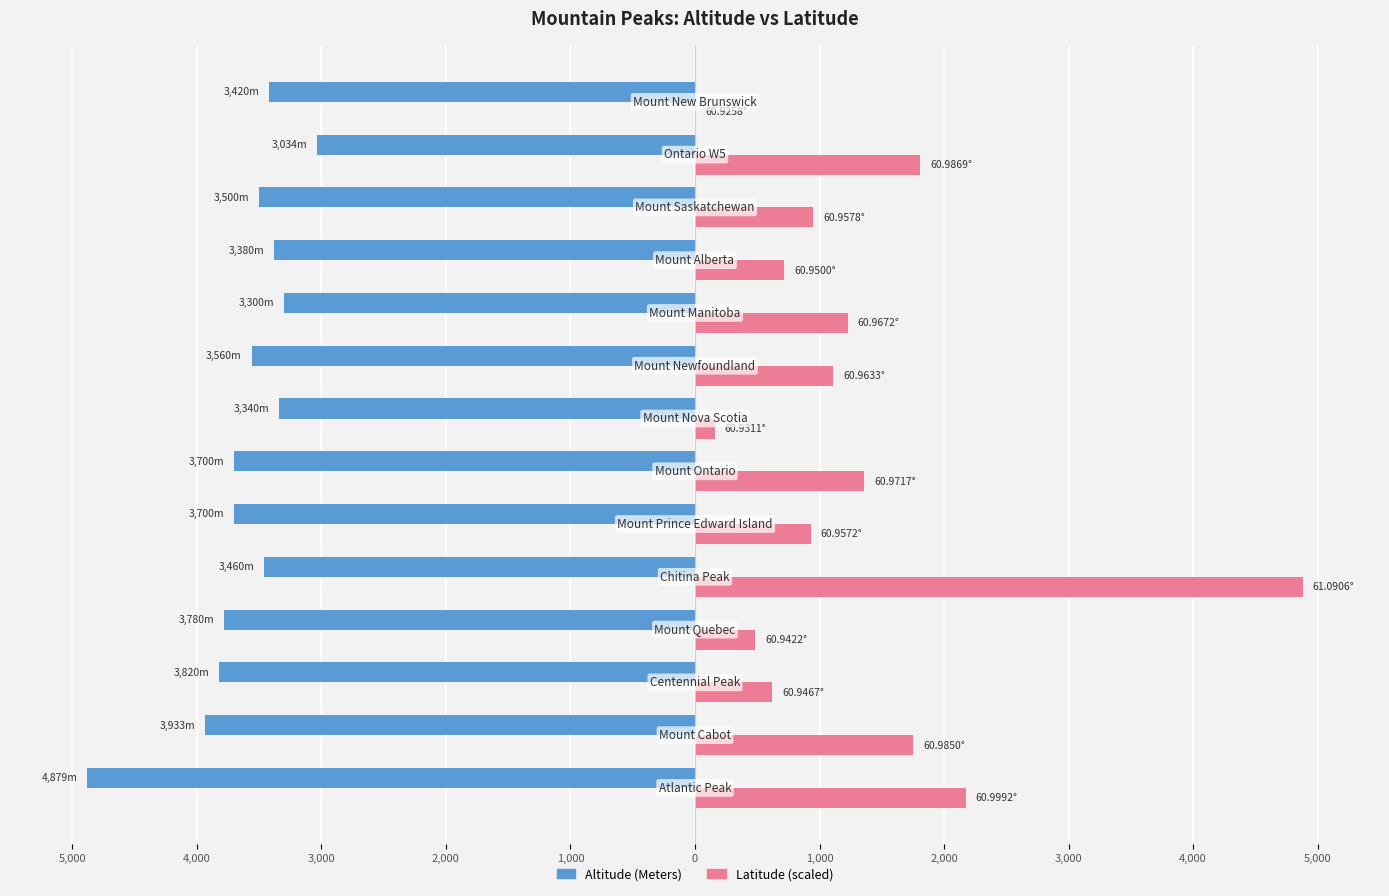

What is the sum of all Latitude (scaled) values?

18163.0